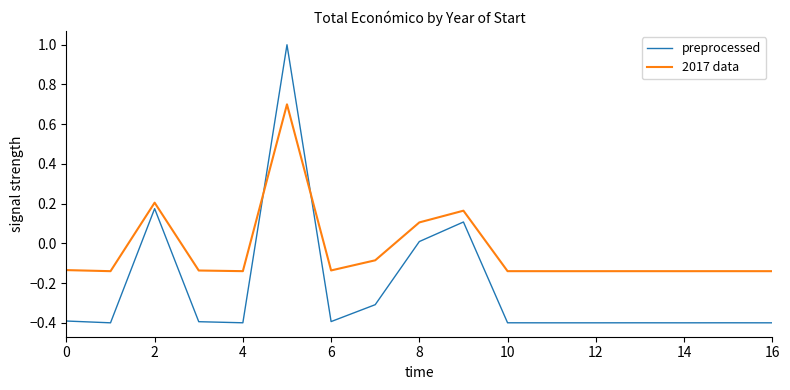

Which series has the largest total across all categories?

2017 data